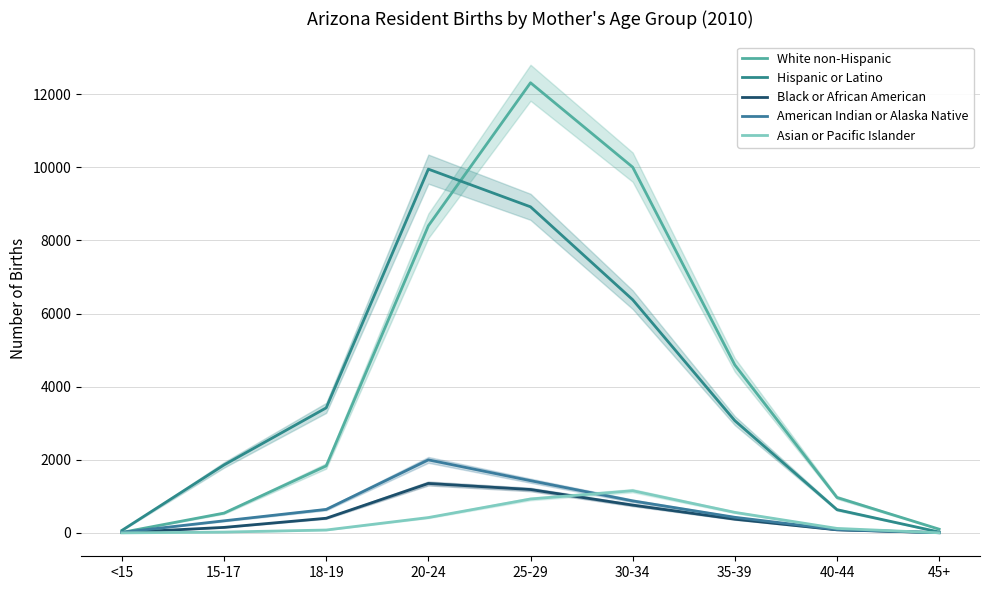

What is the maximum value for Hispanic or Latino?

9952